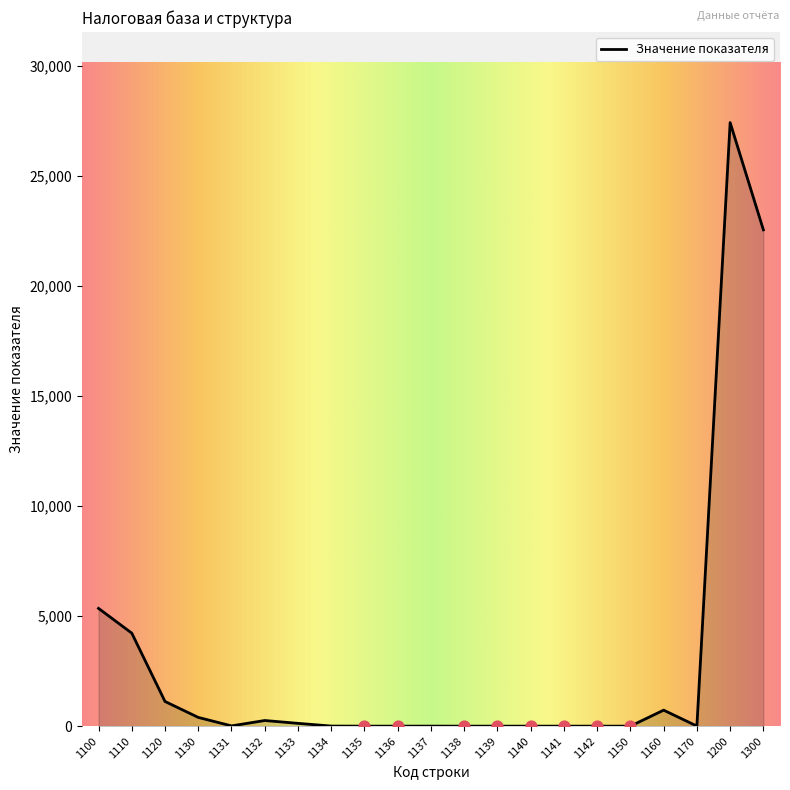

What is the maximum value shown in the chart?

27420